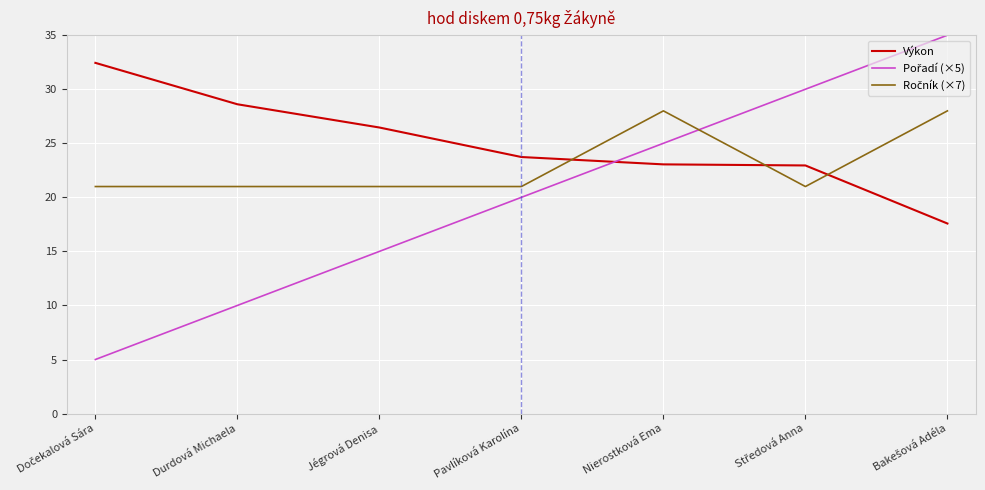

Does the chart have visible grid lines?

Yes